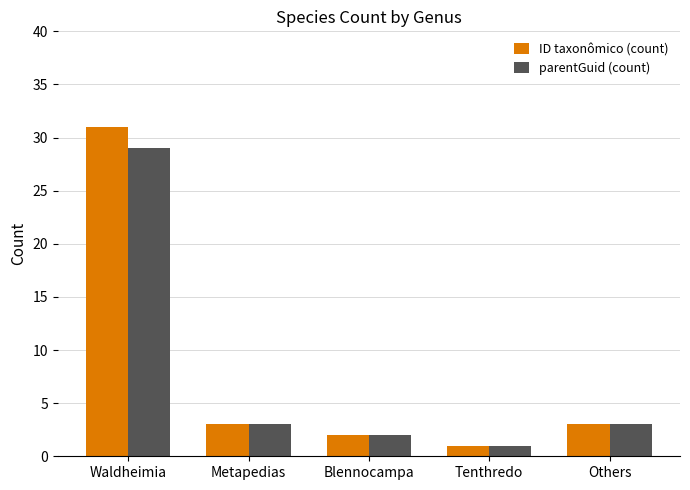

Rank the series by their maximum value, from highest to lowest.

ID taxonômico (count), parentGuid (count)